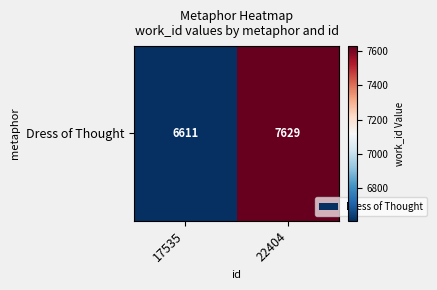

The value at 22404 is 1674. True or false?

False